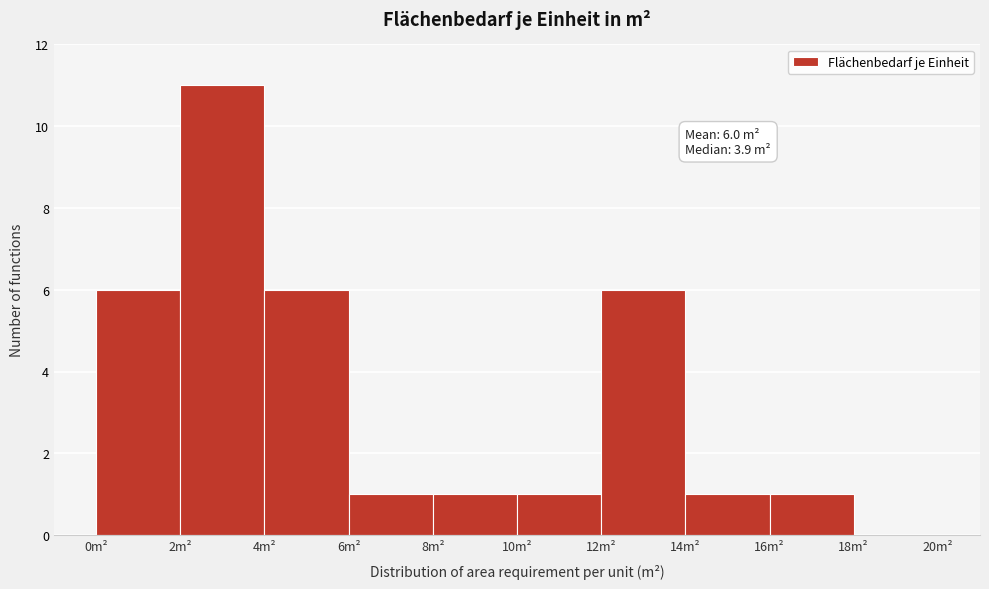

Which range on the x-axis has the tallest bar?

2 to 4